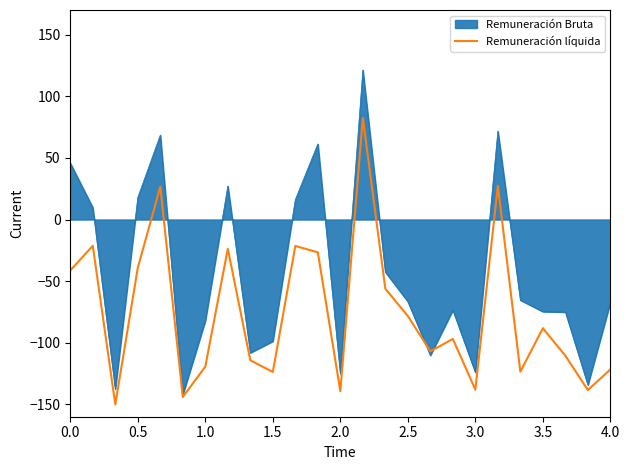

What is the lowest value of the Remuneración Bruta series?

-142.1